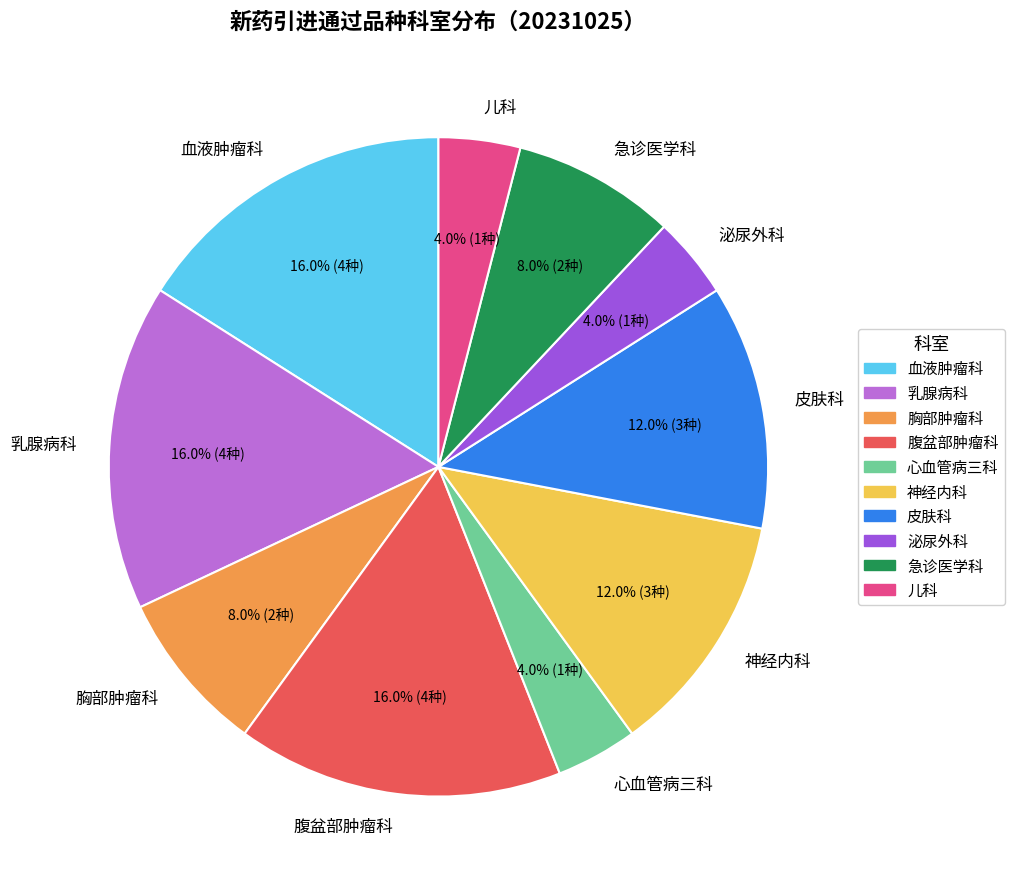

What is the total percentage of 儿科 and 心血管病三科?

8.0%